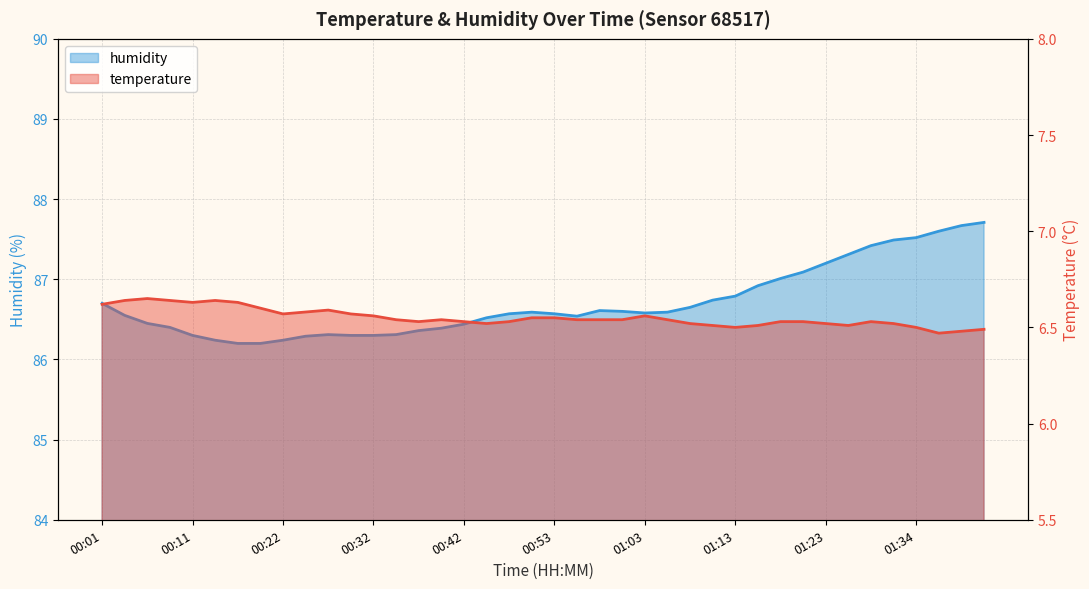

Which series has the largest range (max minus min)?

humidity